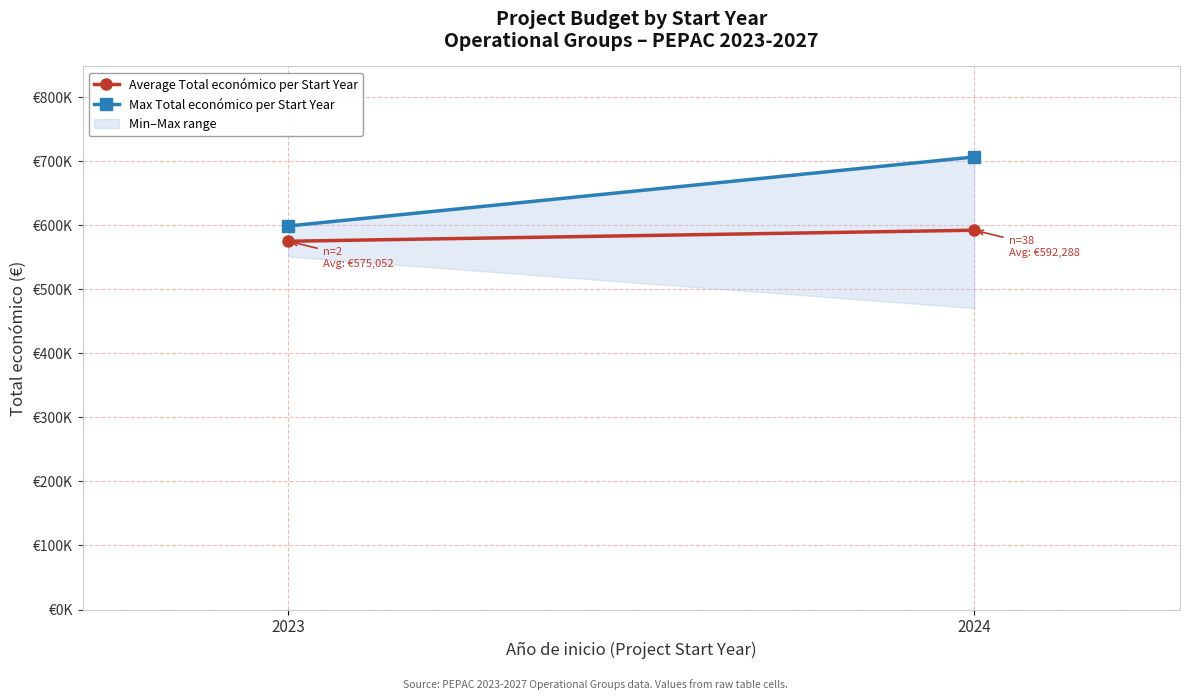

What is the total value across all series at 2024?

1298985.0